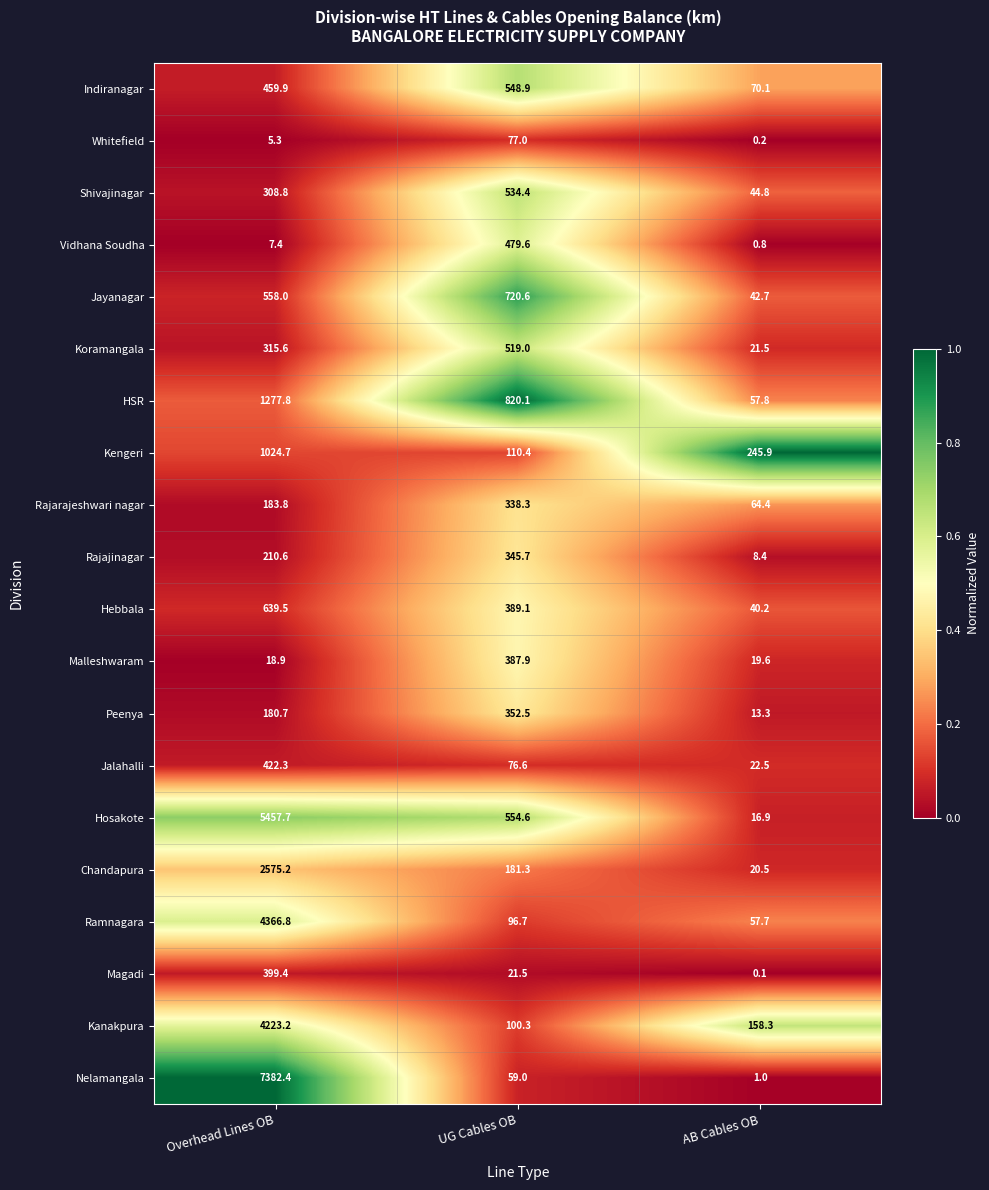

List the series in order of their peak value, lowest first.

Whitefield, Rajarajeshwari nagar, Rajajinagar, Peenya, Malleshwaram, Magadi, Jalahalli, Vidhana Soudha, Koramangala, Shivajinagar, Indiranagar, Hebbala, Jayanagar, Kengeri, HSR, Chandapura, Kanakpura, Ramnagara, Hosakote, Nelamangala